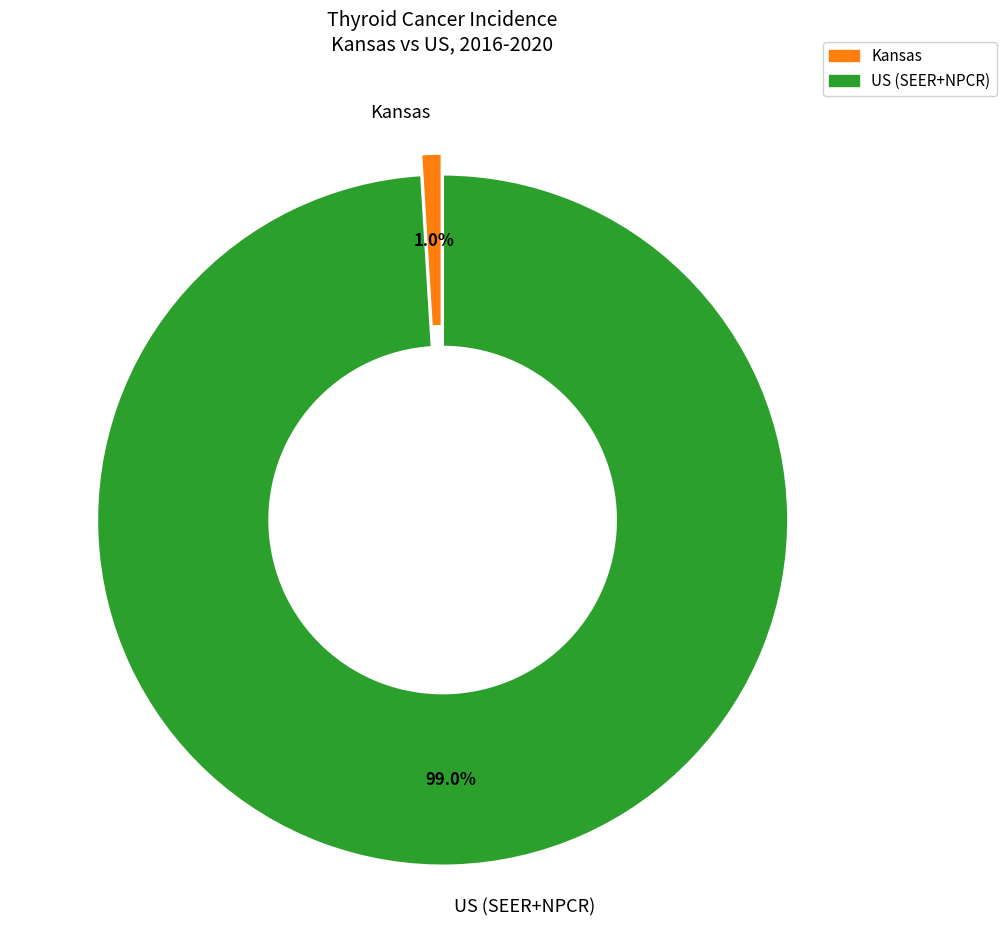

Is it true that US (SEER+NPCR) is 99% of the pie?

True